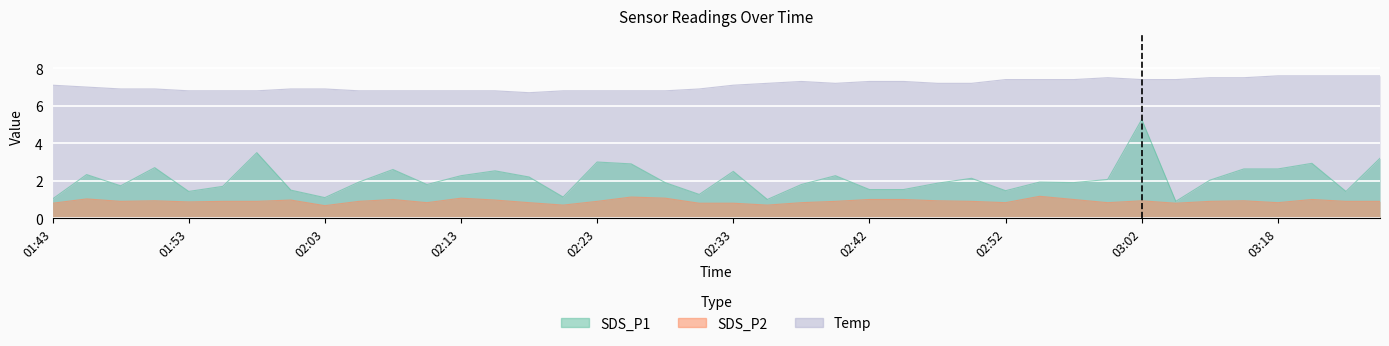

At how many categories does at least one series exceed 2?

40